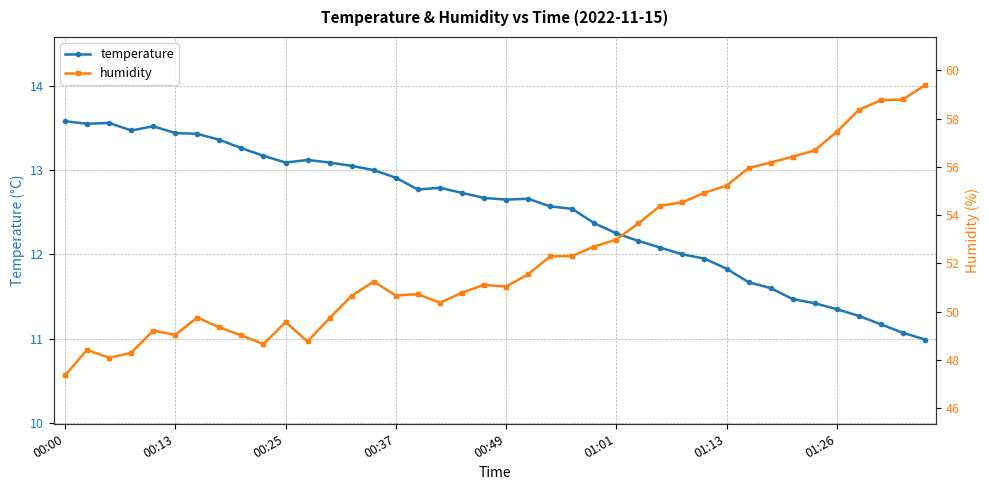

At which category is the sum across all series the highest?

39